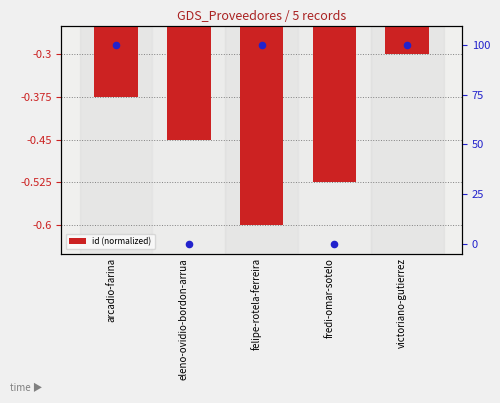

Which has a higher value, arcadio-farina or eleno-ovidio-bordon-arrua?

arcadio-farina